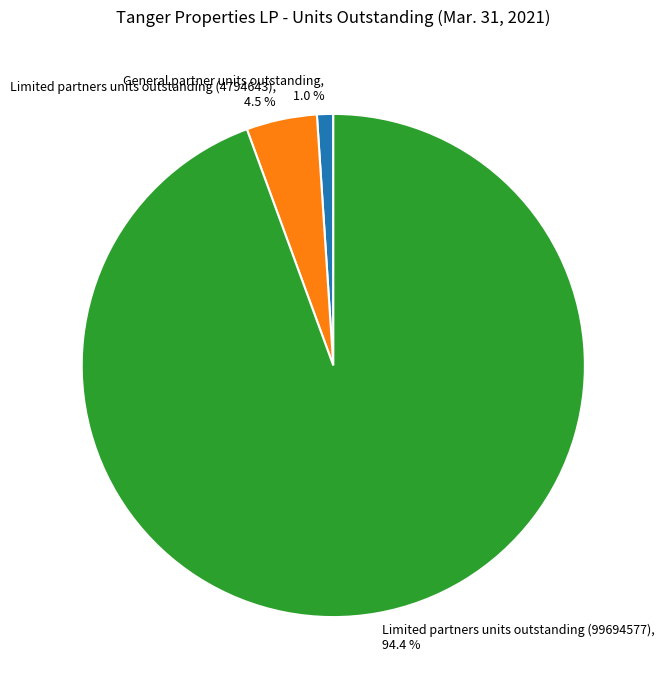

Combined, what portion of the pie is Limited partners units outstanding (99694577) and General partner units outstanding?

95.5%